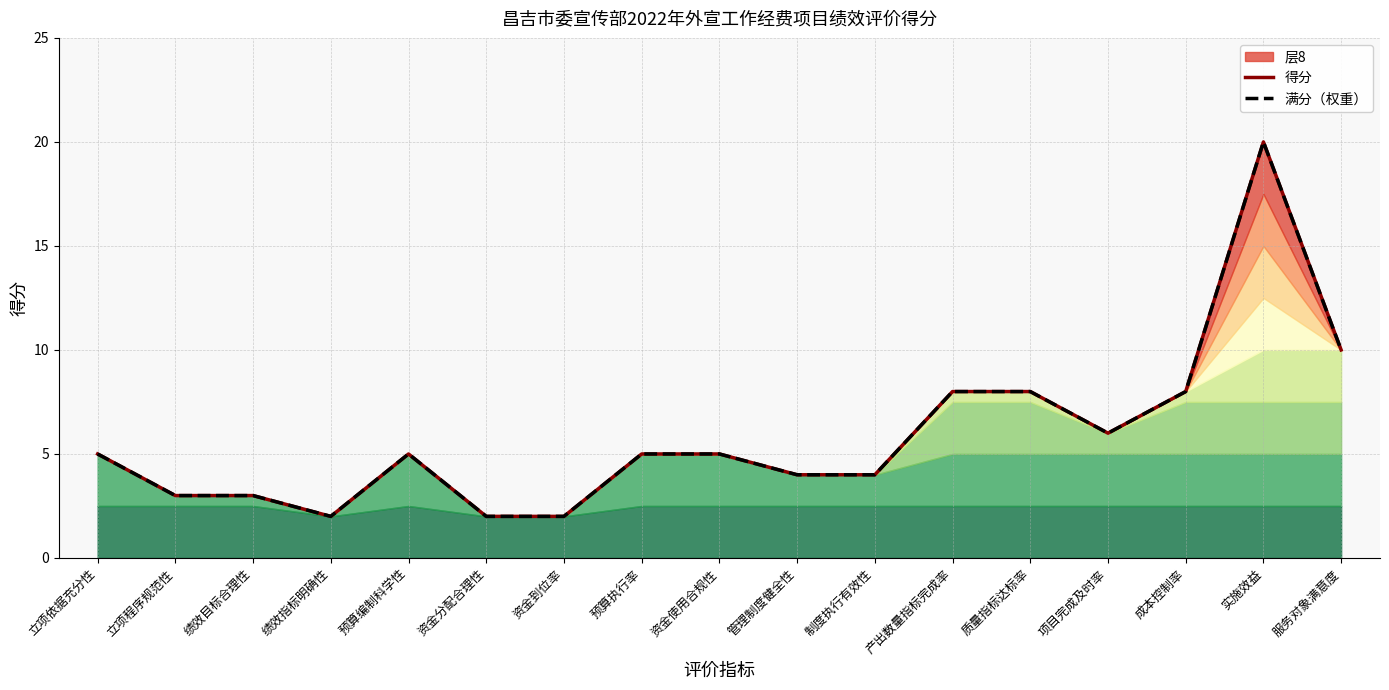

At which label is 满分（权重） closest to 11?

服务对象满意度